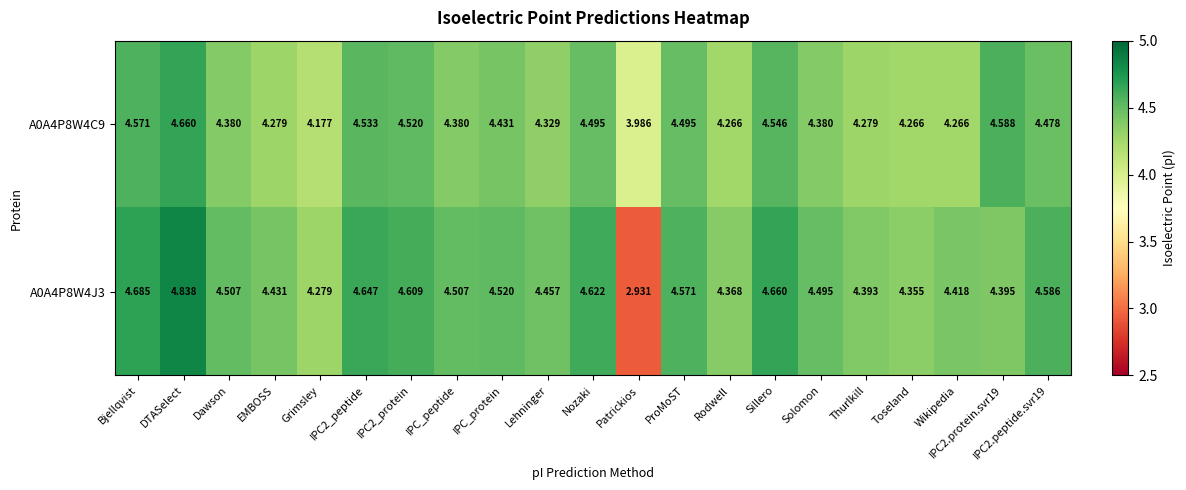

At which category is the sum across all series the highest?

DTASelect